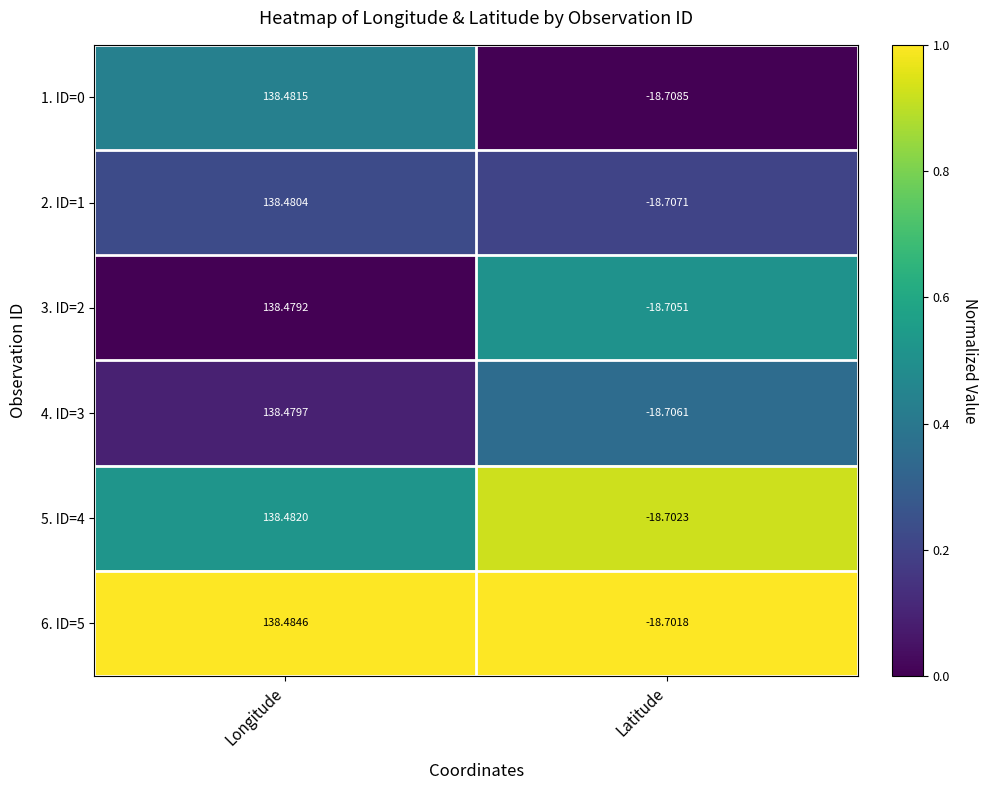

At which label does 3. ID=2 reach its peak?

Longitude